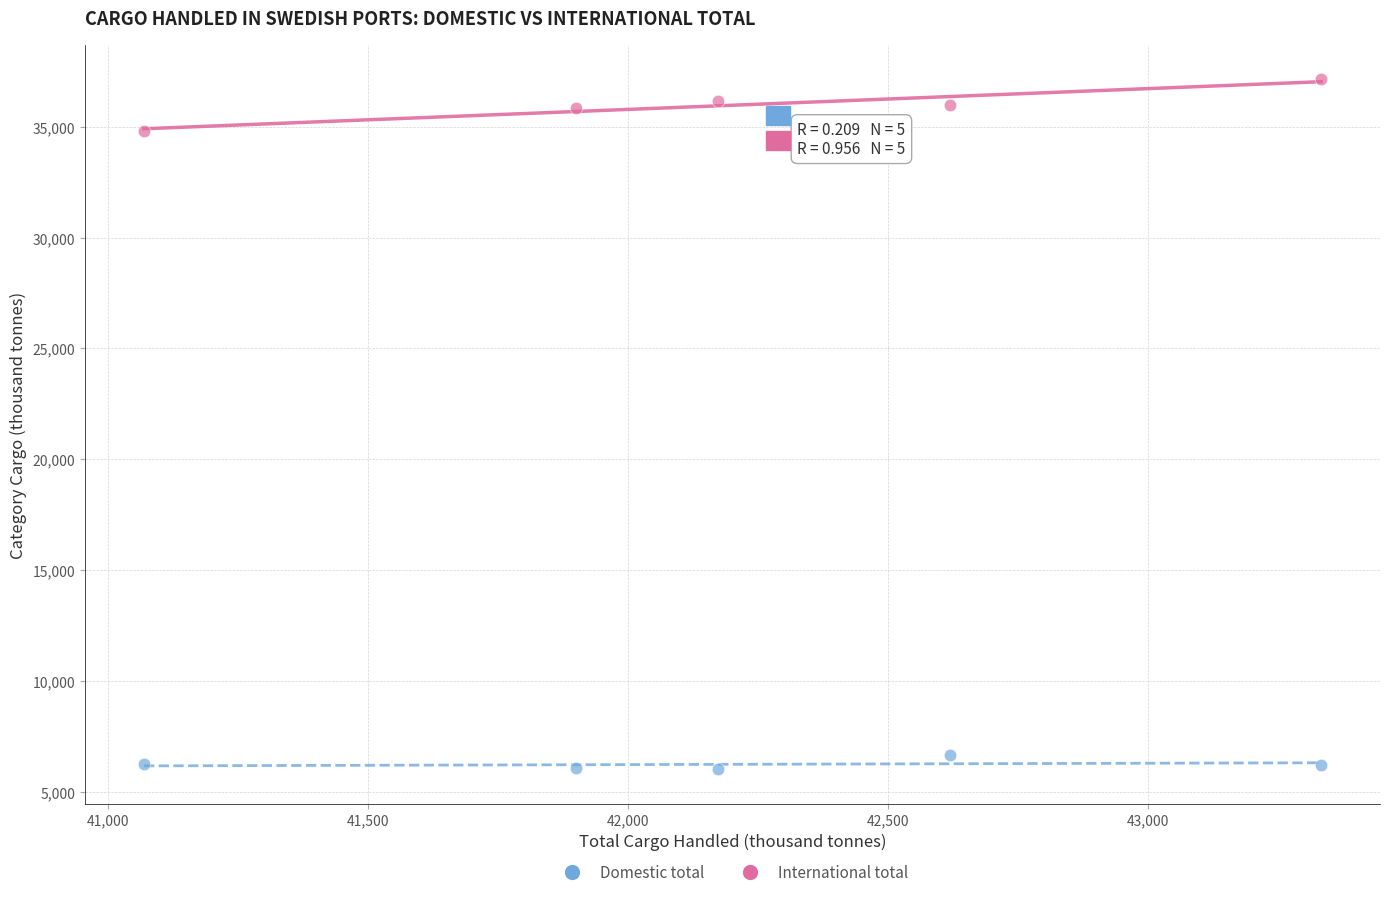

Which series has the largest Y range (max minus min)?

International total